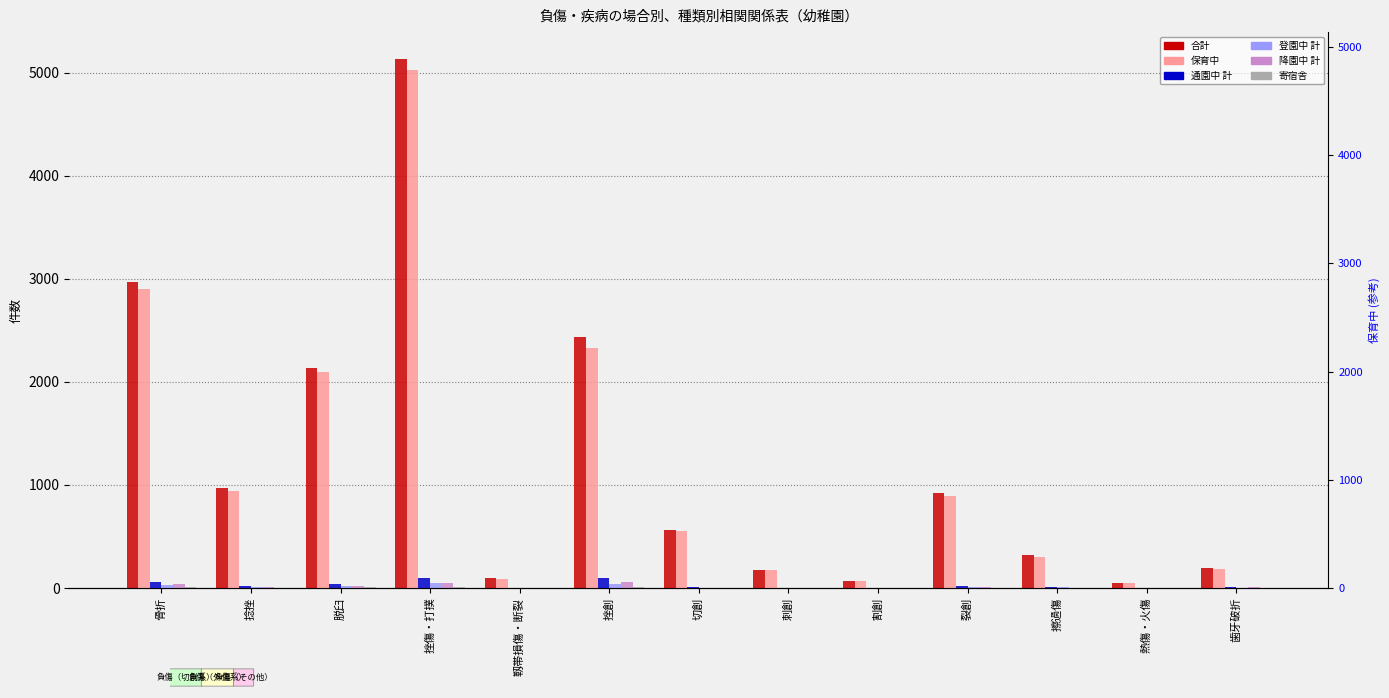

What is the total value across all series at 割創?

141